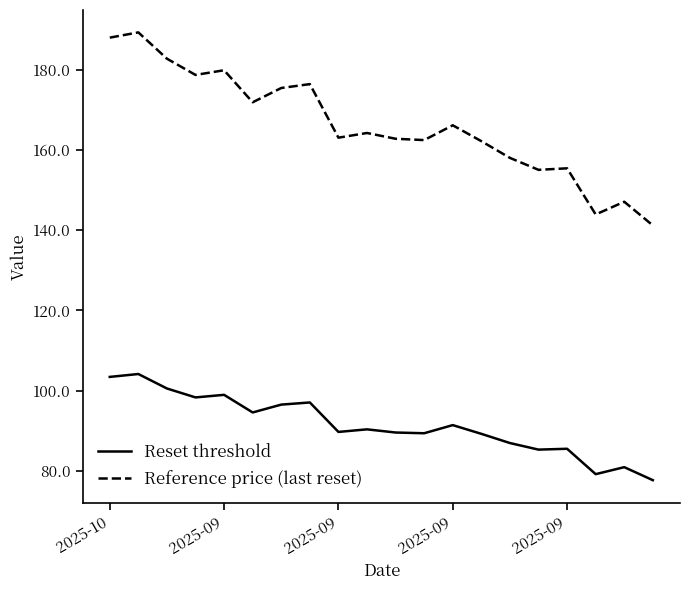

List the series in order of their overall mean, lowest first.

Reset threshold, Reference price (last reset)